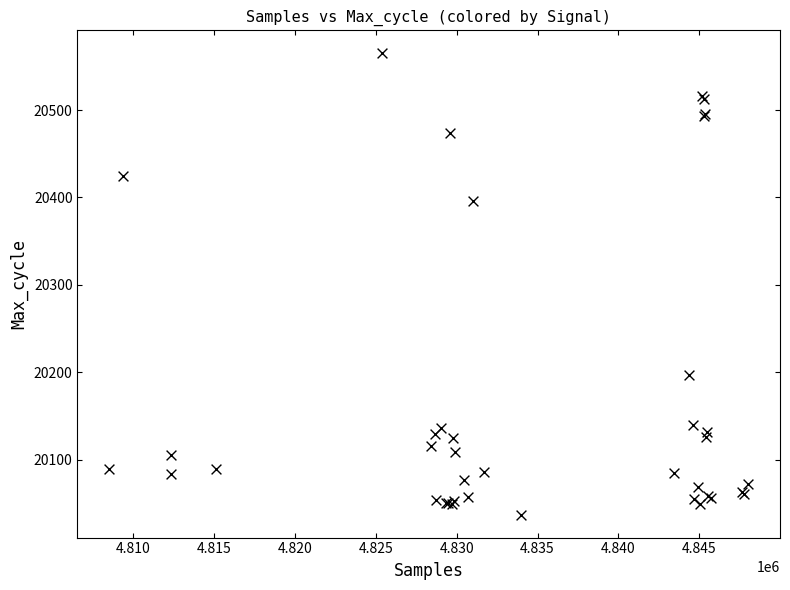

What Y value in the scatter plot is closest to 20301?

20396